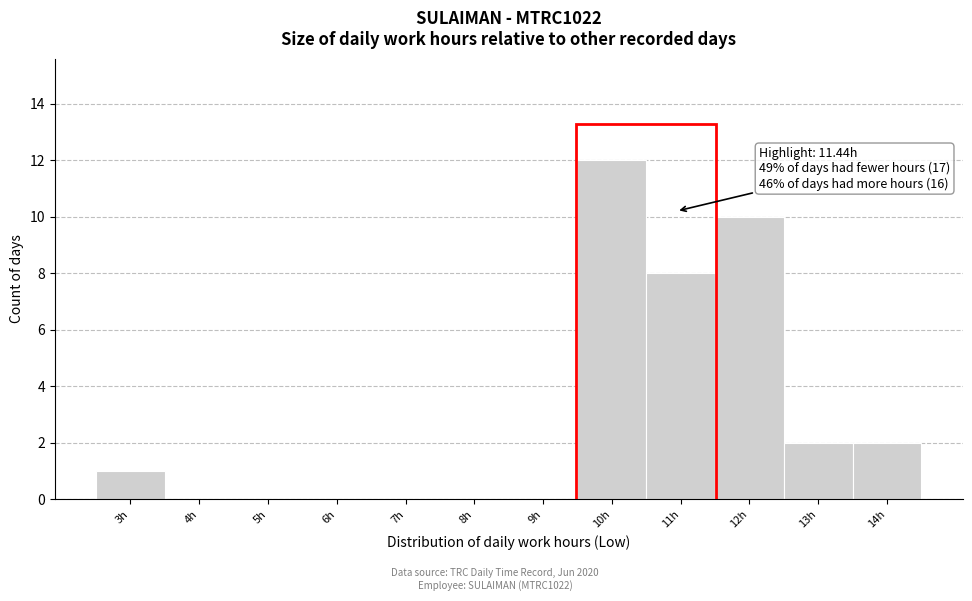

Reading left to right, what are all the values shown in this chart?

3h=1	4h=0	5h=0	6h=0	7h=0	8h=0	9h=0	10h=12	11h=8	12h=10	13h=2	14h=2